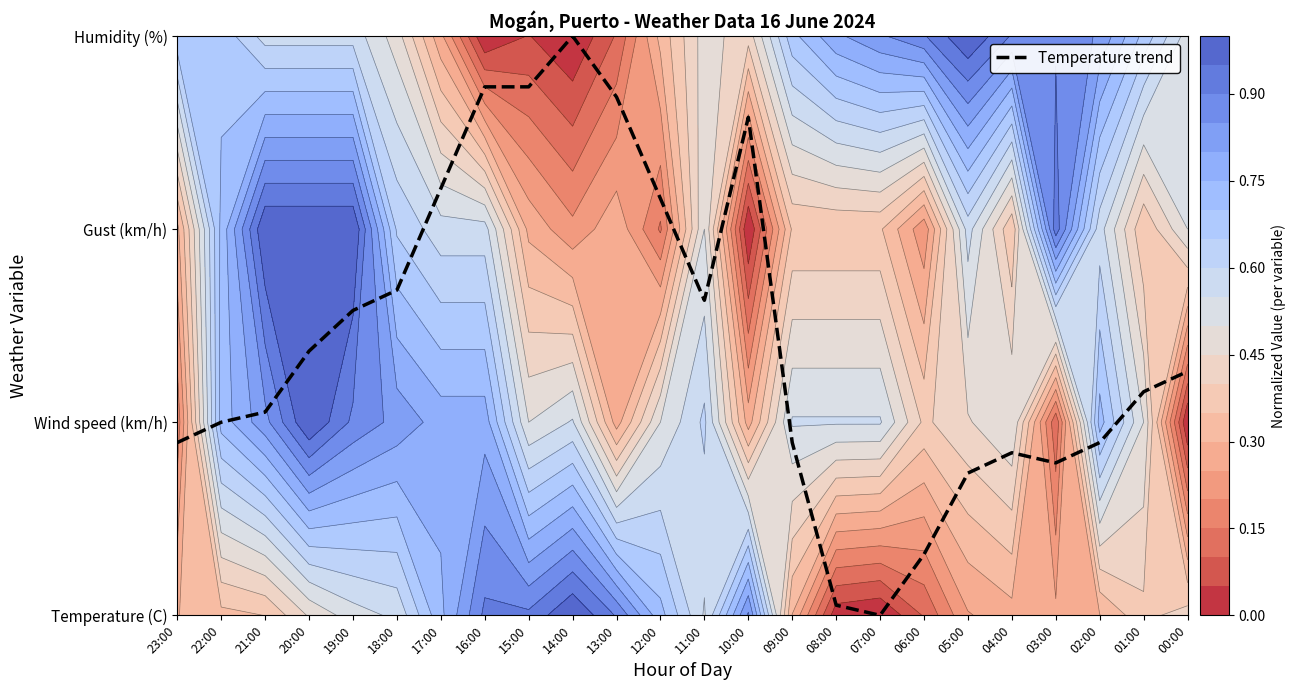

List the labels in order of value, largest first.

14:00, 16:00, 15:00, 13:00, 10:00, 17:00, 12:00, 18:00, 11:00, 19:00, 20:00, 00:00, 01:00, 21:00, 22:00, 23:00, 09:00, 02:00, 04:00, 03:00, 05:00, 06:00, 08:00, 07:00